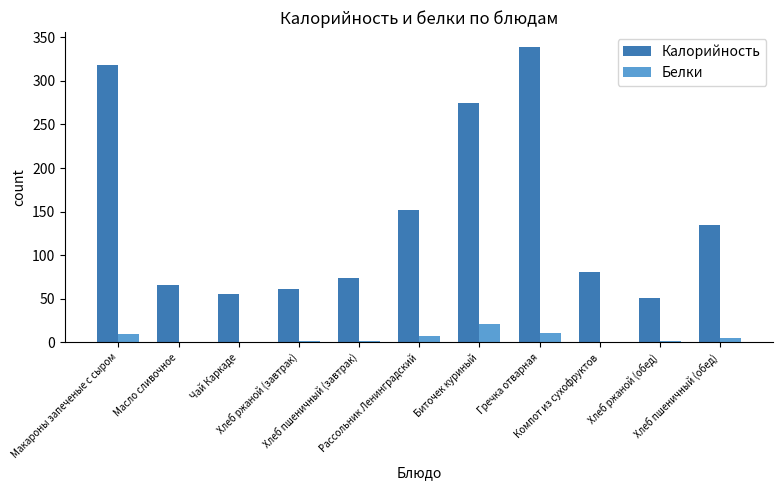

What is the maximum value for Белки?

21